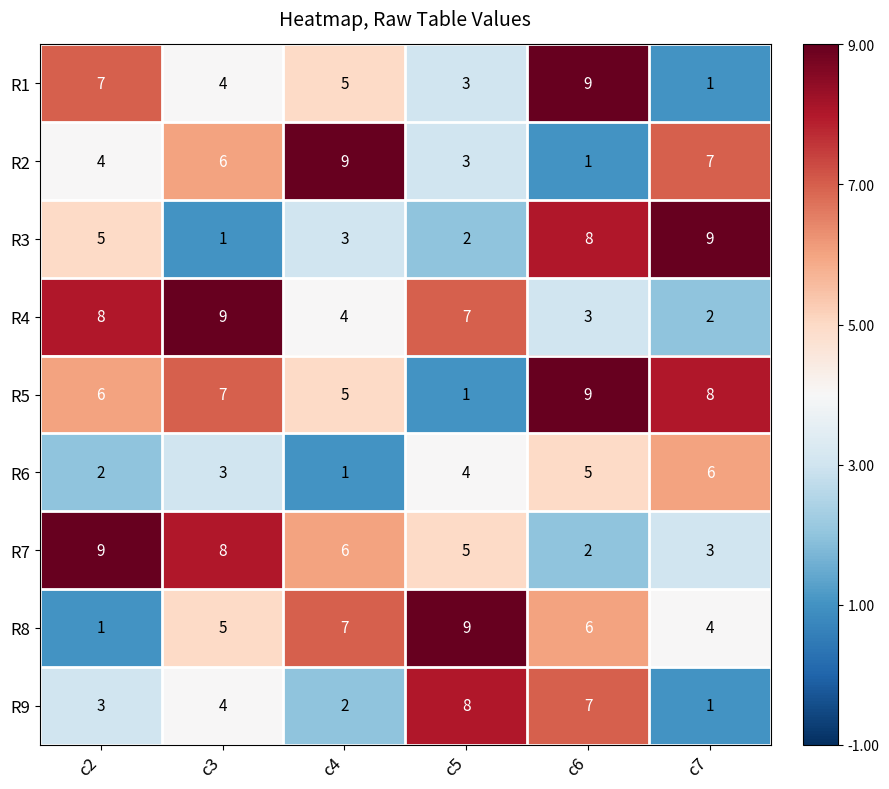

At c2, list the series in order from largest to smallest.

R7, R4, R1, R5, R3, R2, R9, R6, R8